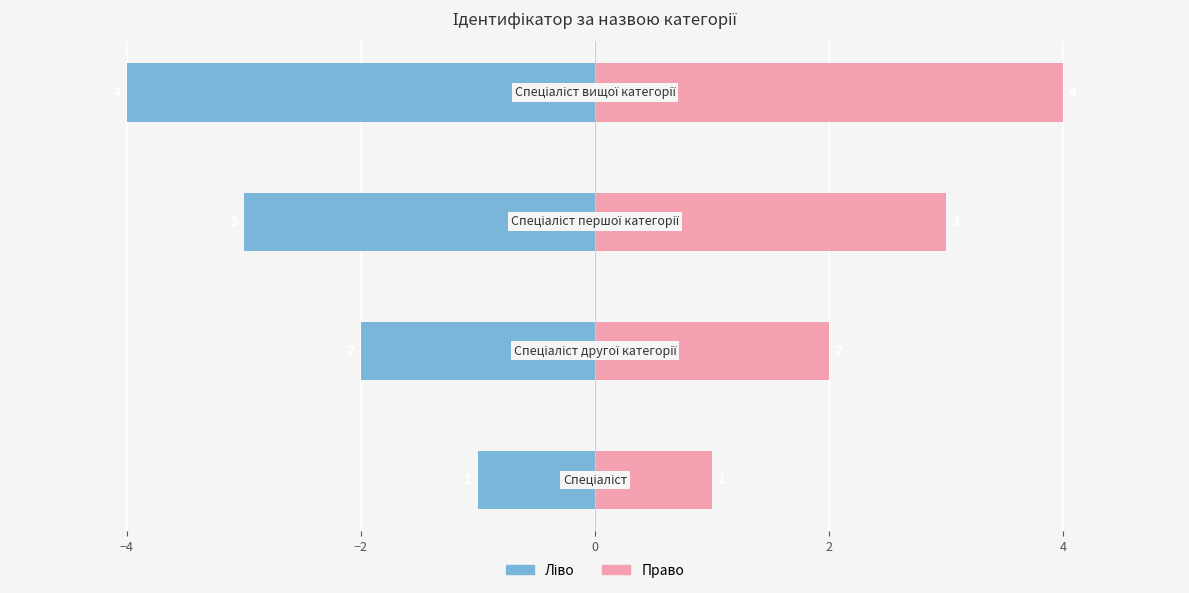

How many values in the Ідентифікатор (право) series exceed 3?

1